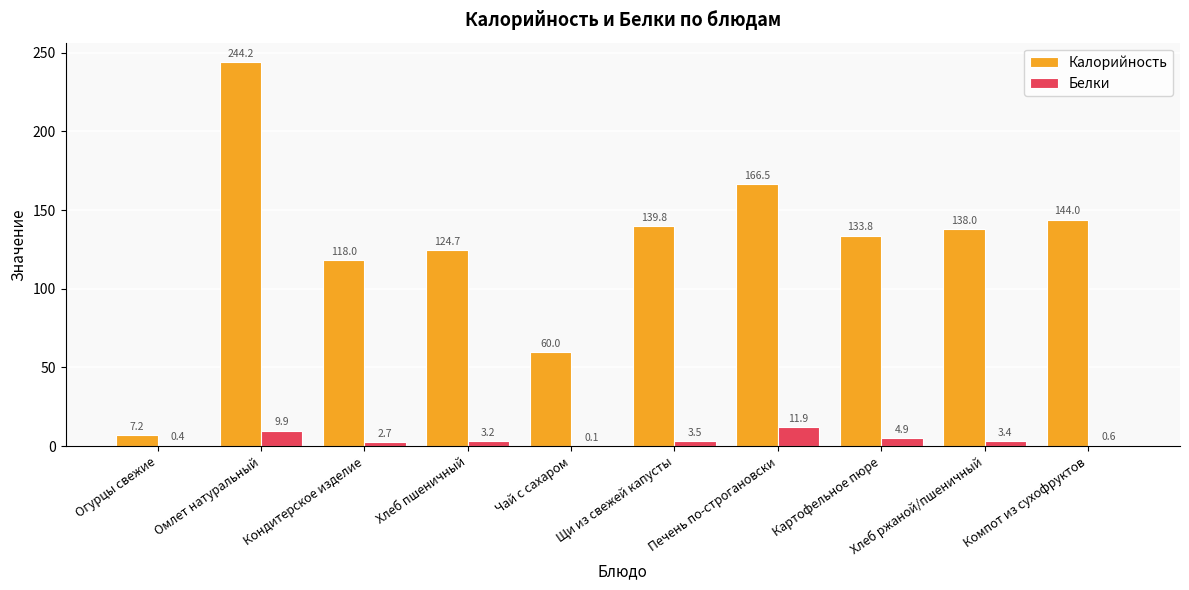

At which label does Калорийность reach its peak?

Омлет натуральный